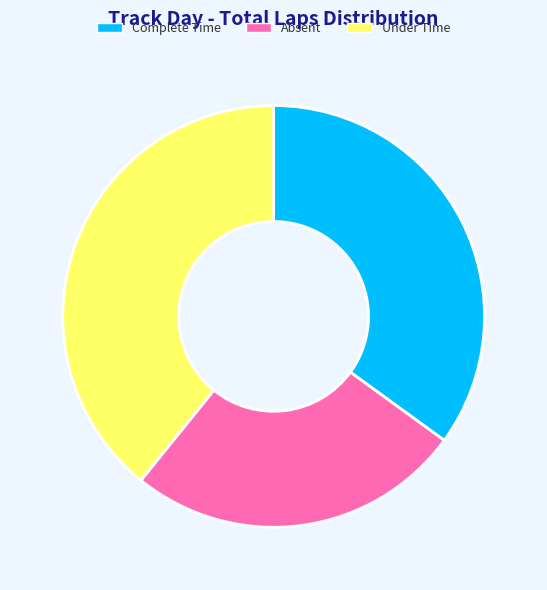

Is the sum of Absent and Complete Time greater than half?

Yes